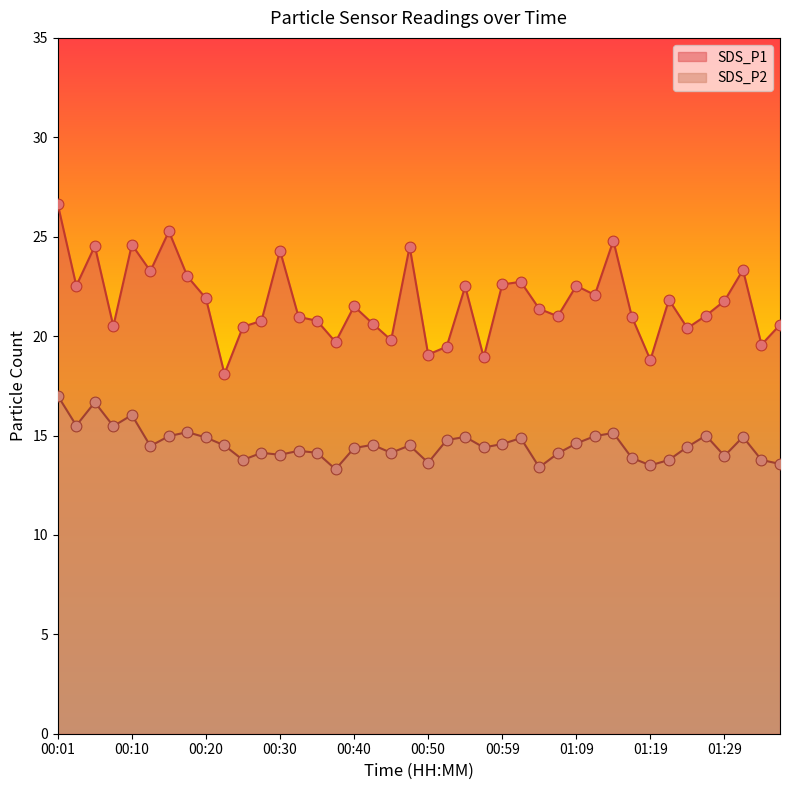

At how many categories does at least one series exceed 20?

32